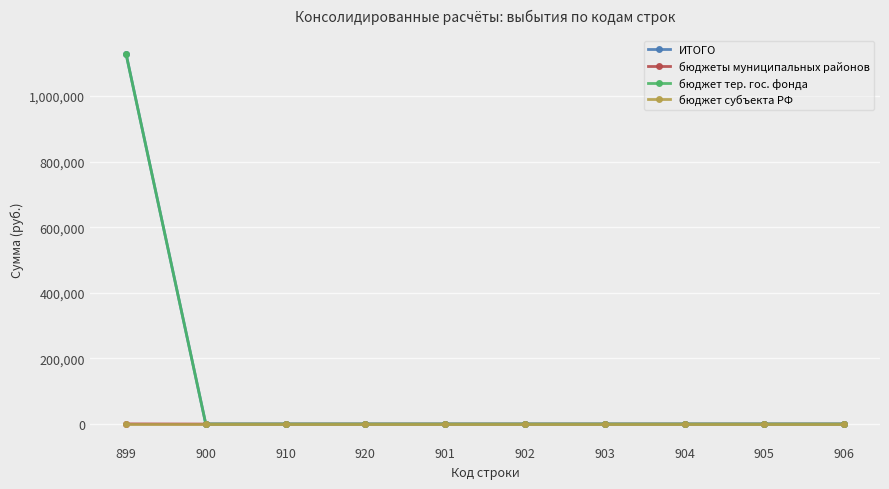

Is it true that бюджеты муниципальных районов equals 0.0 at 910?

True